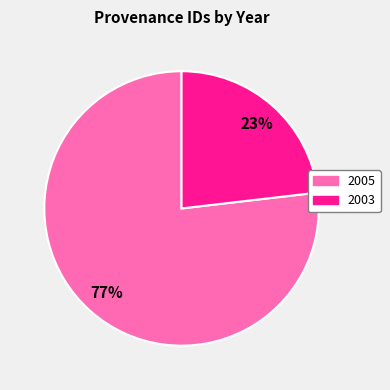

Does any single category account for the majority?

Yes